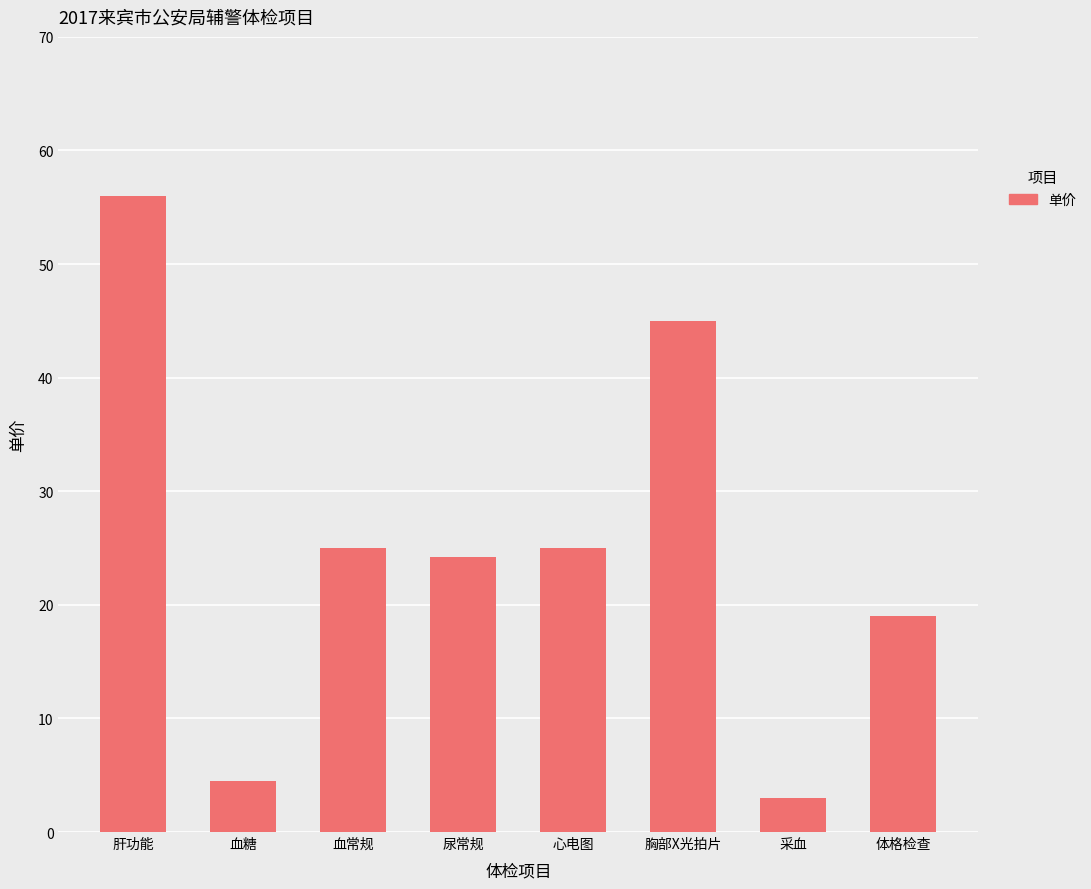

What position from the left is 血糖?

2